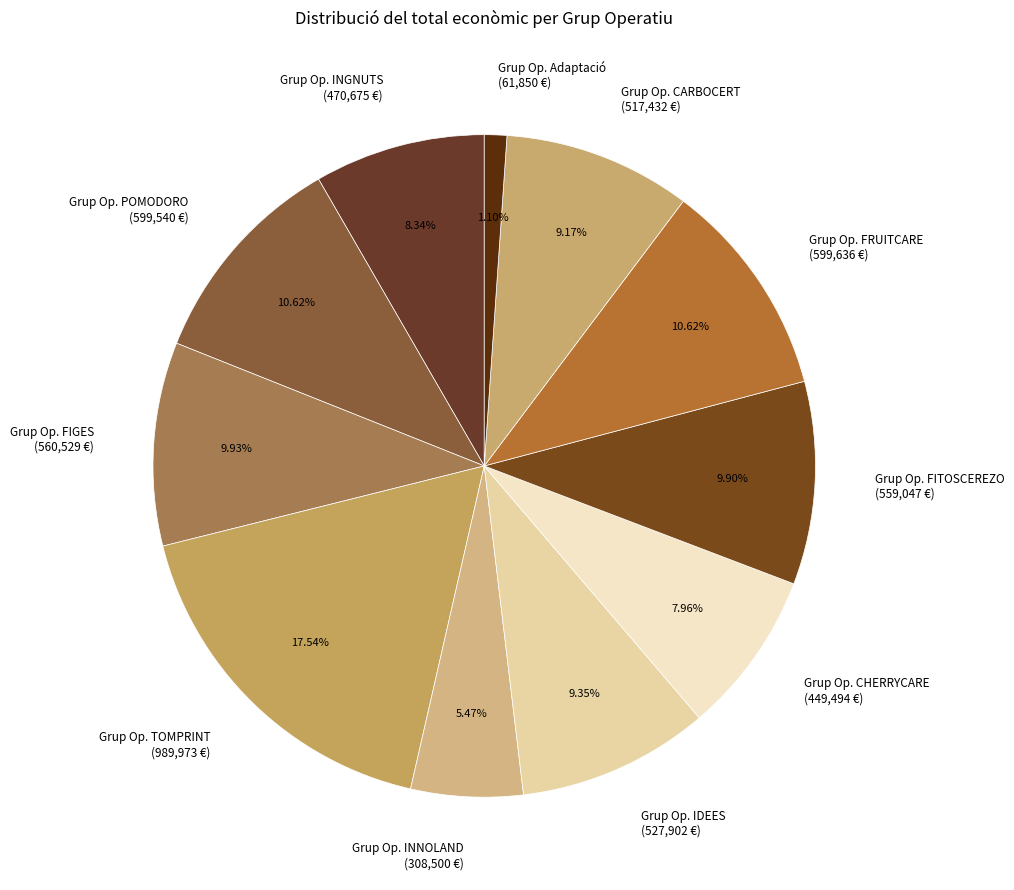

Approximately how many times larger is the value at Grup Op. CARBOCERT (517,432 €) compared to Grup Op. IDEES (527,902 €)?

1.0